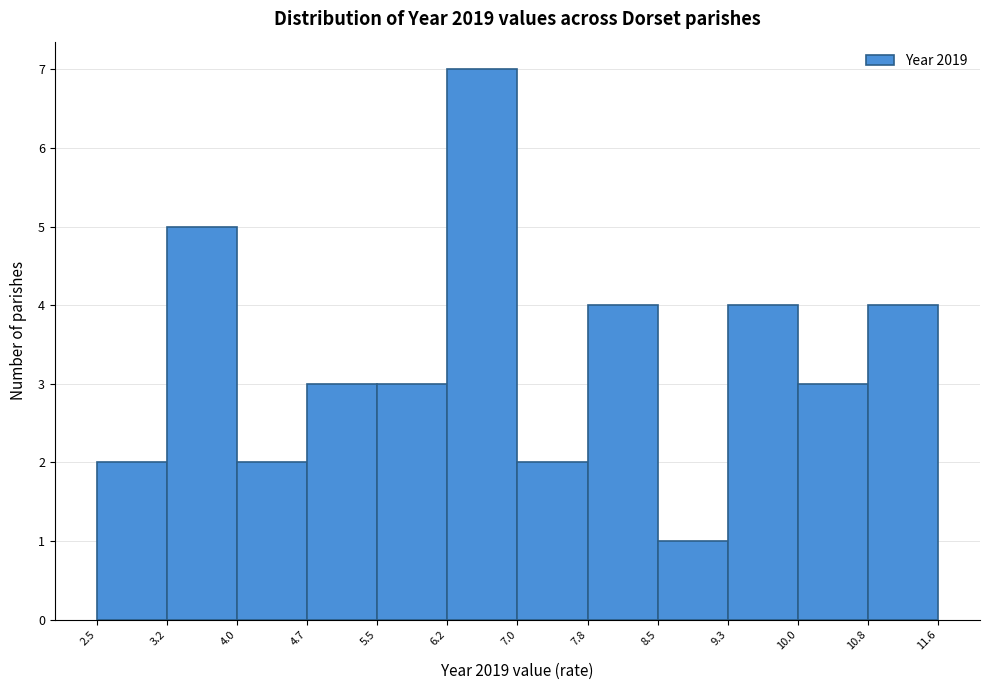

Over which range of the x-axis is the bar tallest?

6.2 to 7.0